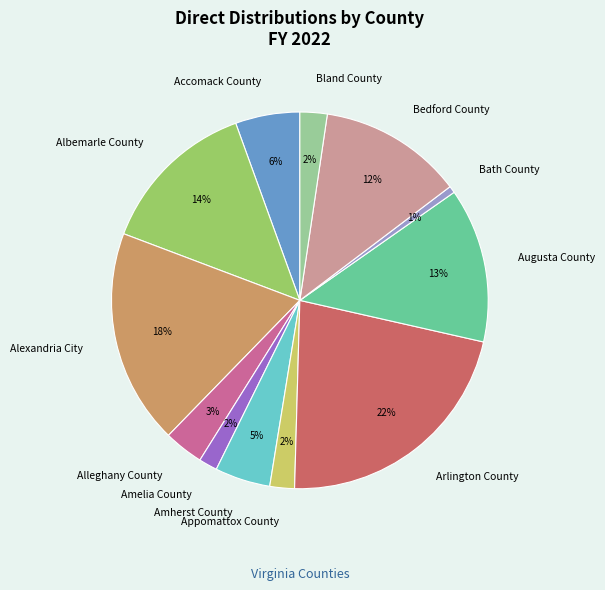

Which category has the biggest portion of the pie?

Arlington County